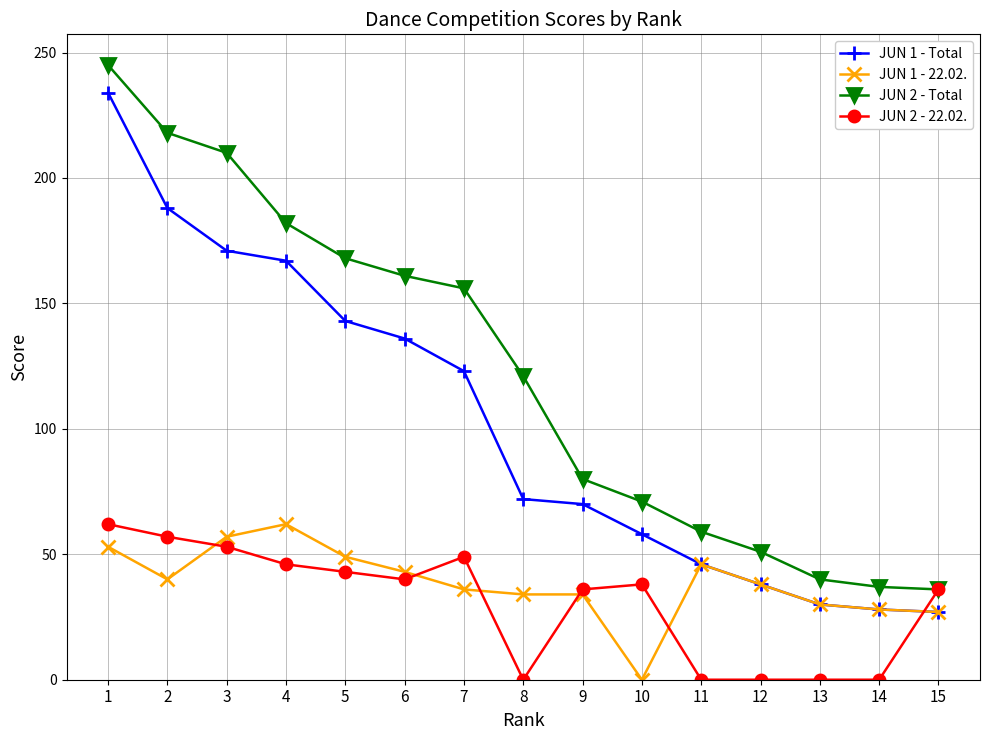

True or false: JUN 2 - Total has more than 0 points higher than both neighbors.

False